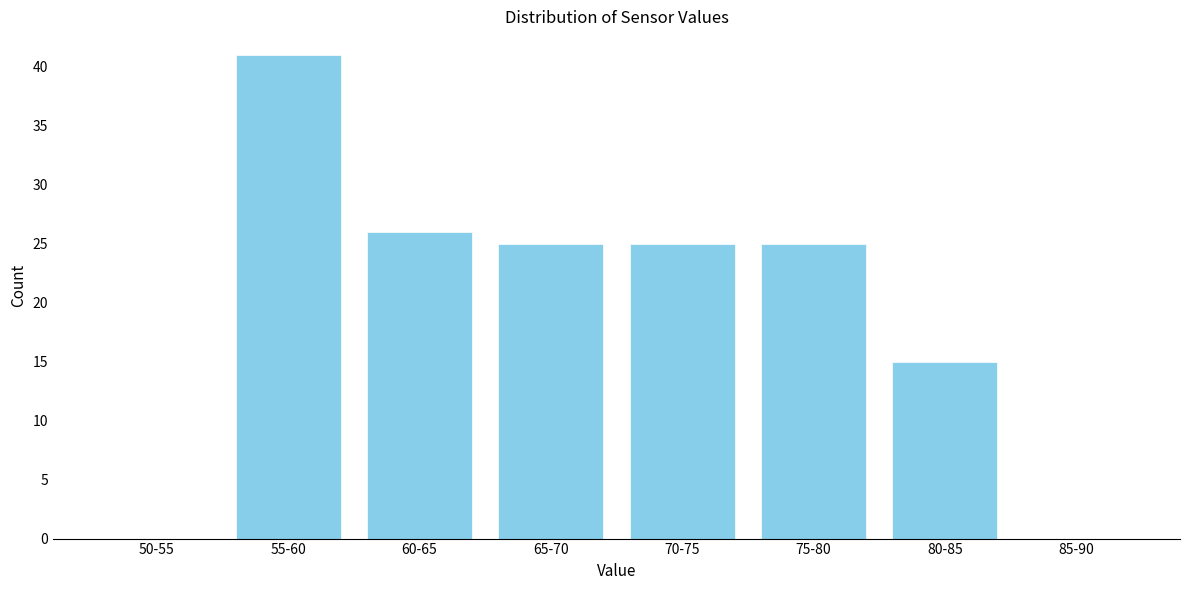

Reading left to right, extract all data points from this chart.

50-55=0	55-60=41	60-65=26	65-70=25	70-75=25	75-80=25	80-85=15	85-90=0